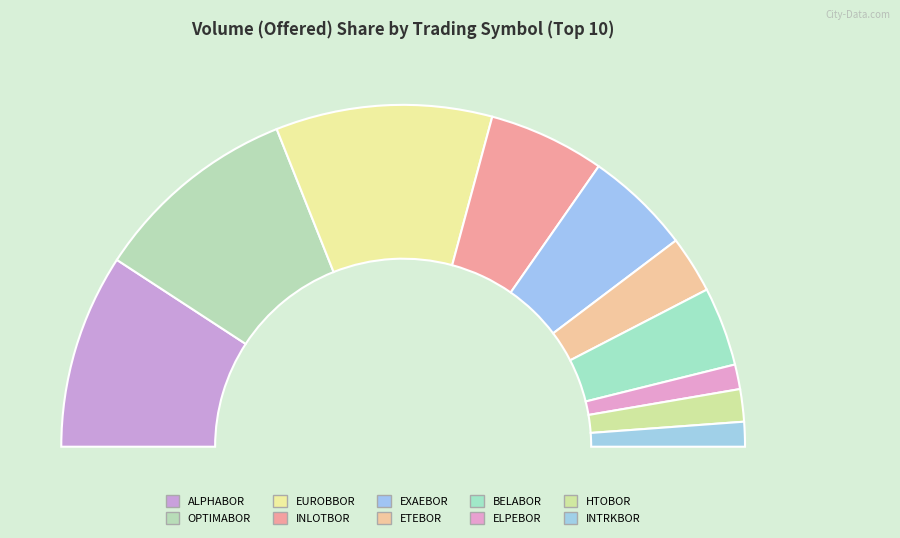

Is it true that OPTIMABOR is 6% of the pie?

False